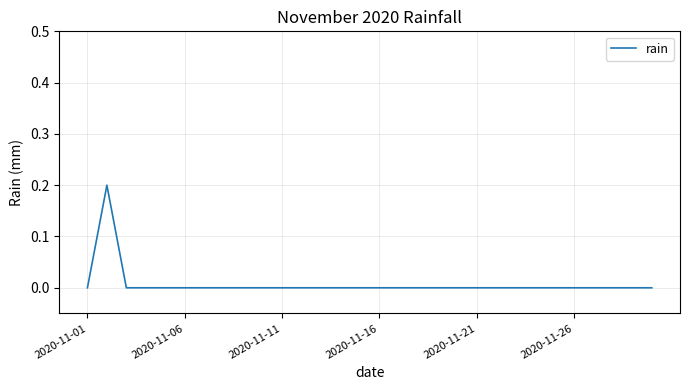

Does the chart have visible grid lines?

Yes